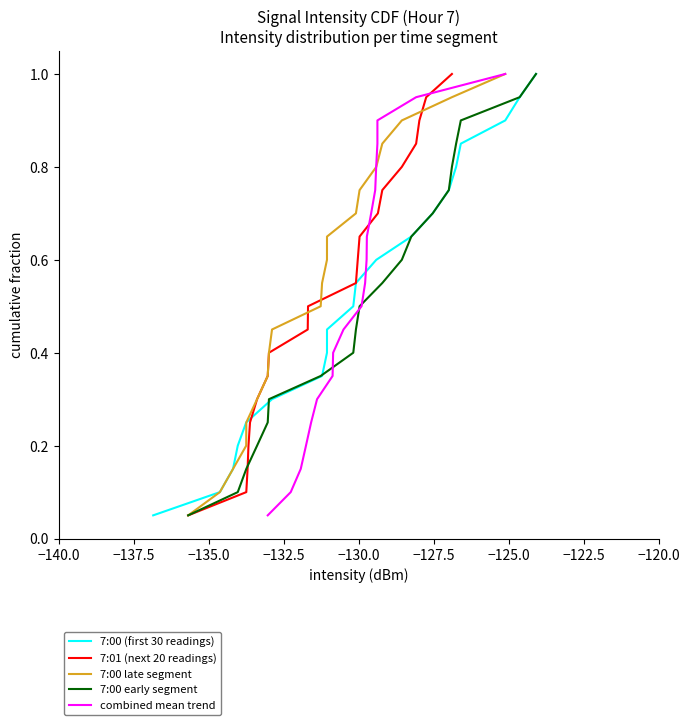

What is the maximum value shown in the chart?

1.0